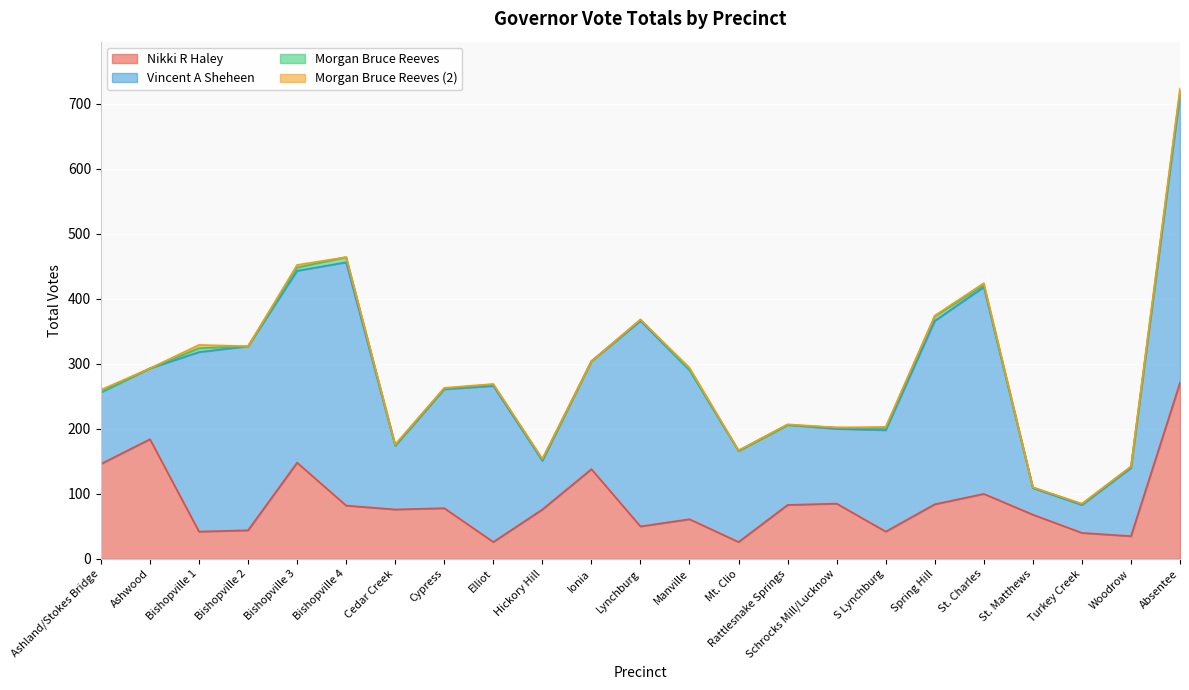

Is the value of Morgan Bruce Reeves at S Lynchburg greater than the value of Morgan Bruce Reeves (2) at Elliot?

Yes